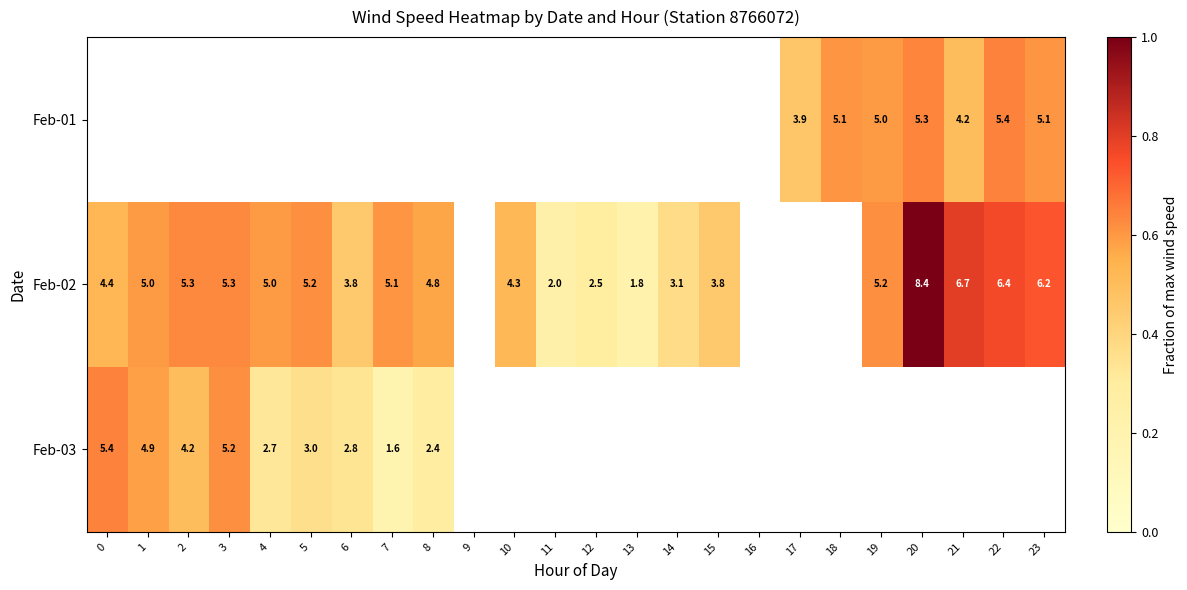

True or false: Feb-03 has a value of 0.1 at 7.

False